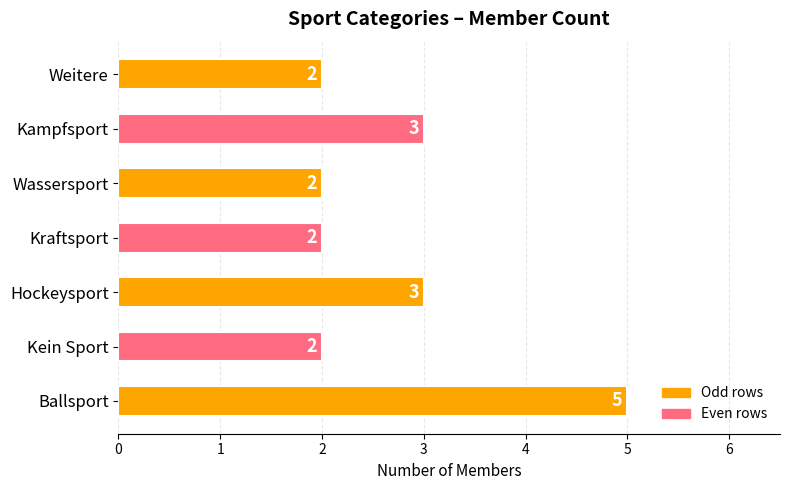

What is the difference between the maximum and minimum values?

3